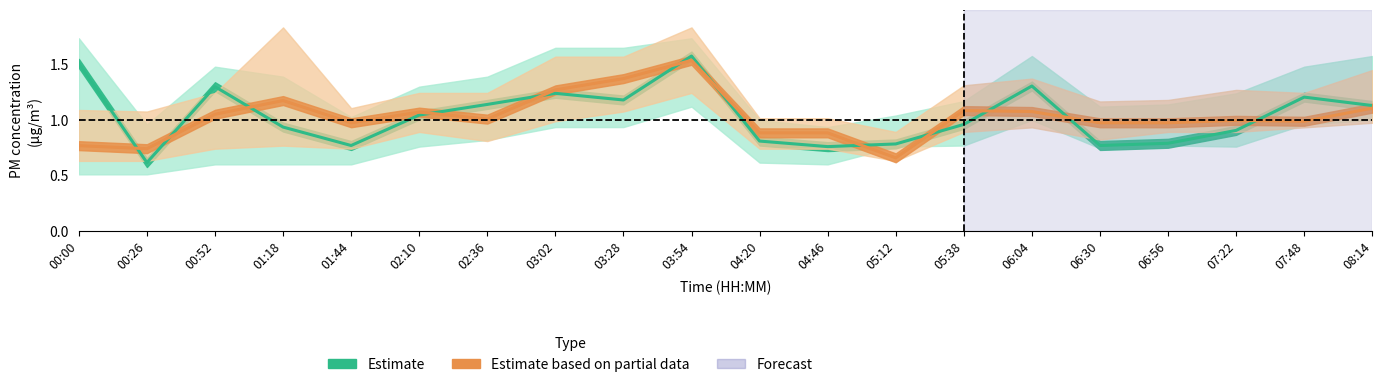

What are all the series names shown in the legend?

Estimate, Estimate based on partial data